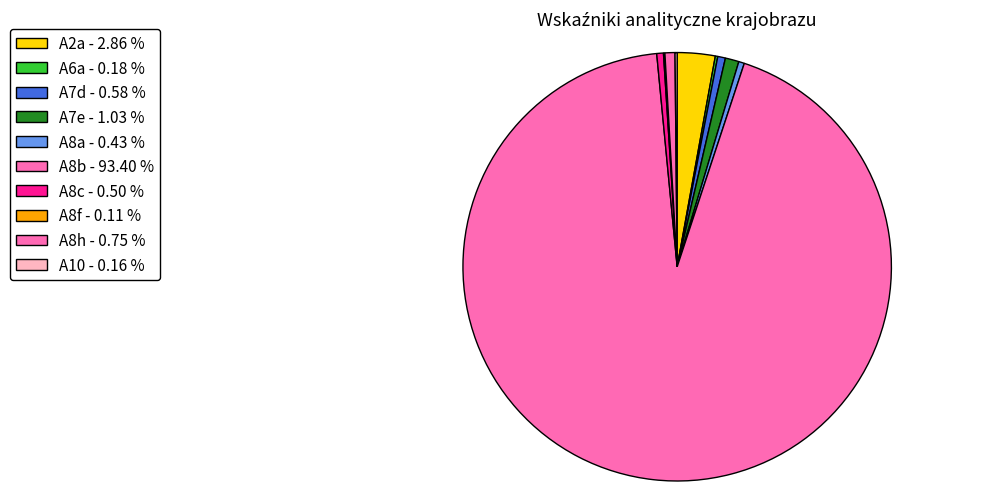

Rank the categories by value from highest to lowest.

A8b, A2a, A7e, A8h, A7d, A8c, A8a, A6a, A10, A8f